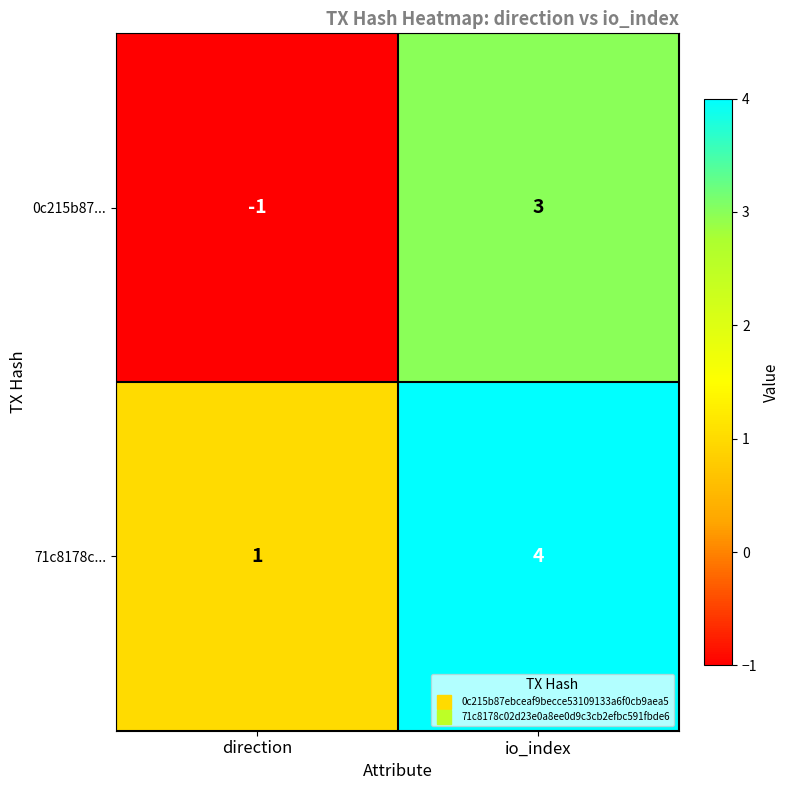

Reading left to right, extract all data points from this chart.

0c215b87...: -1	3
71c8178c...: 1	4